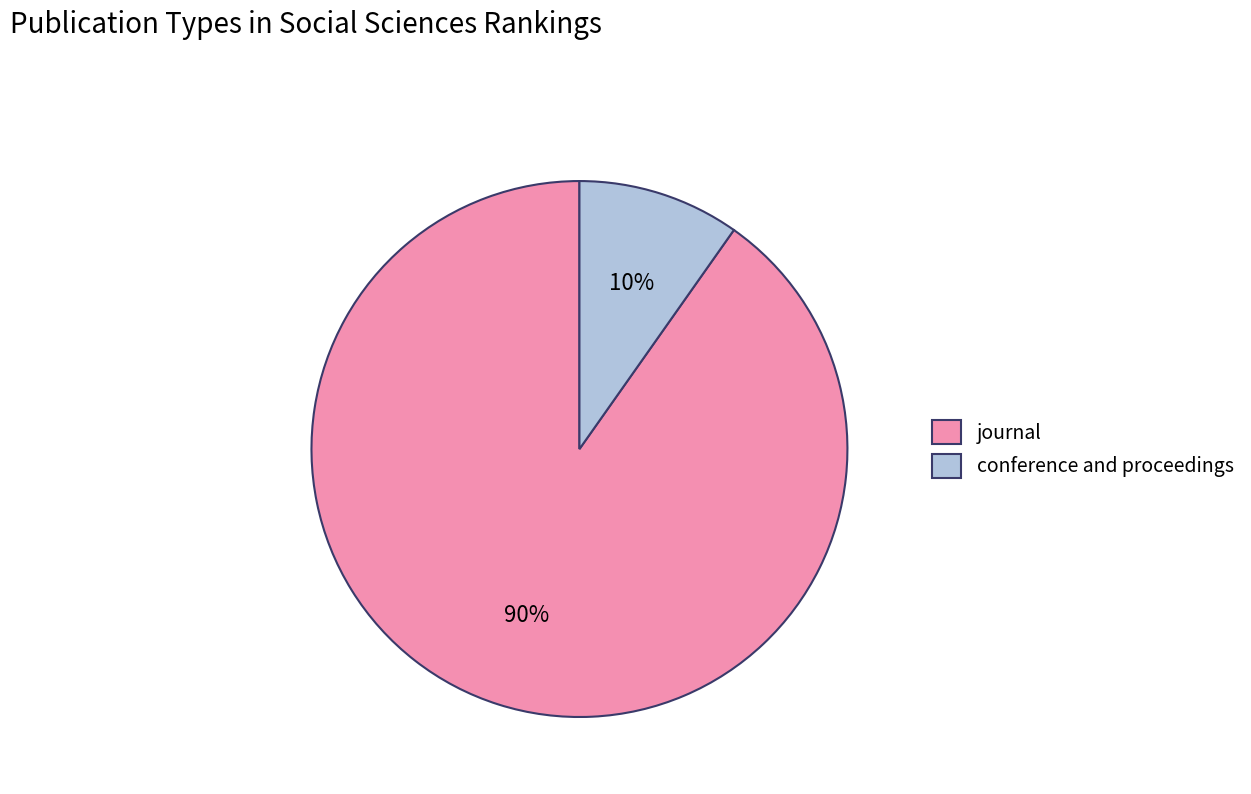

To the nearest percent, what percentage of the pie is journal?

90%